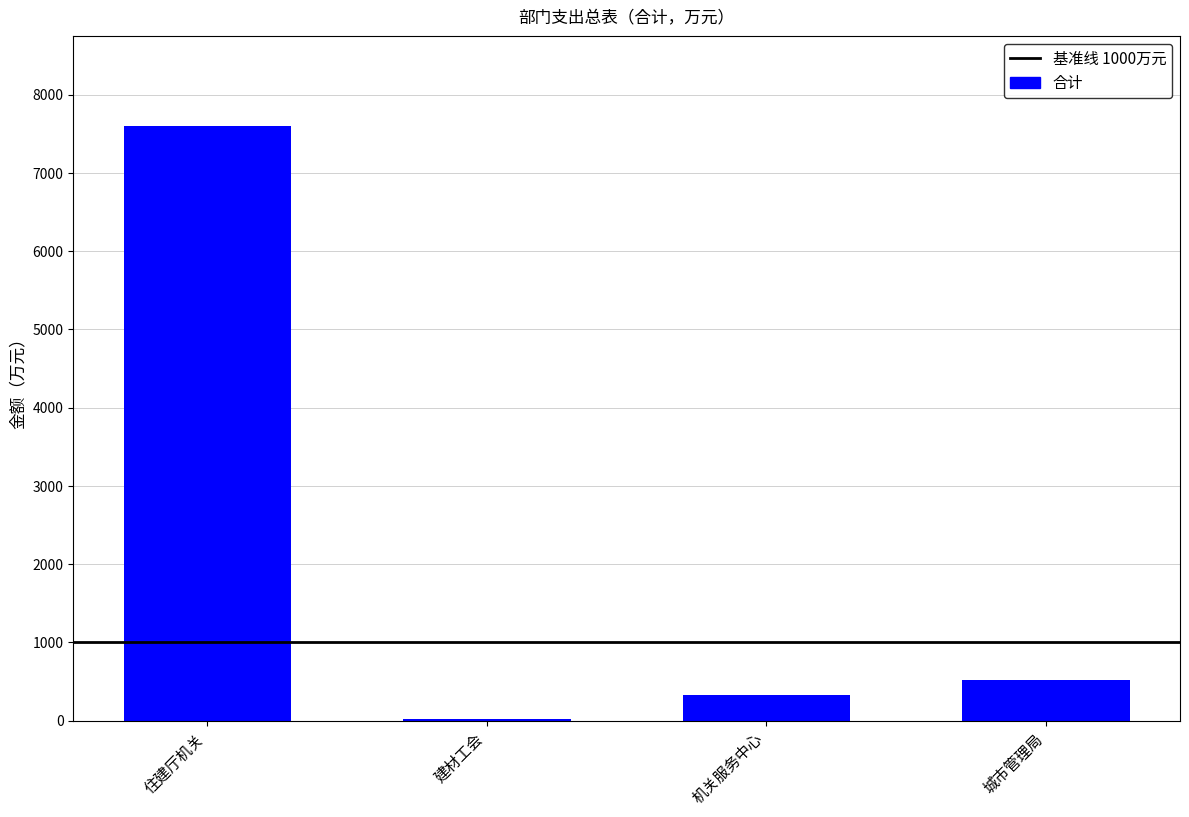

Which has a higher value, 机关服务中心 or 住建厅机关?

住建厅机关